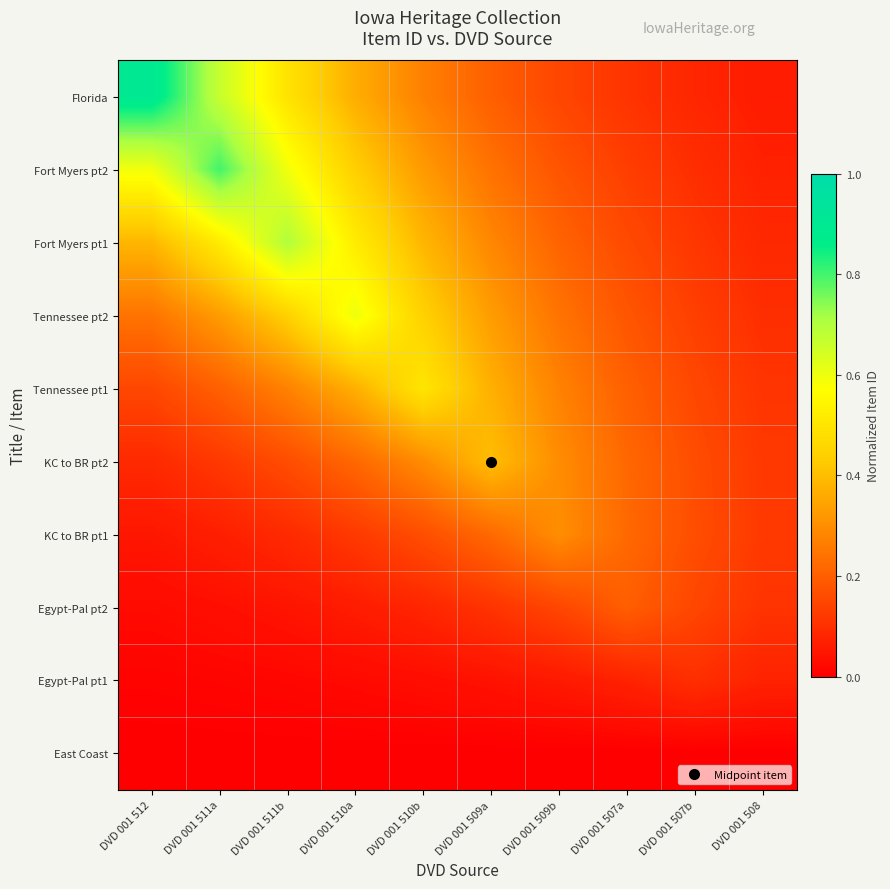

What is the total value across all series at DVD 001 510b?

2.5